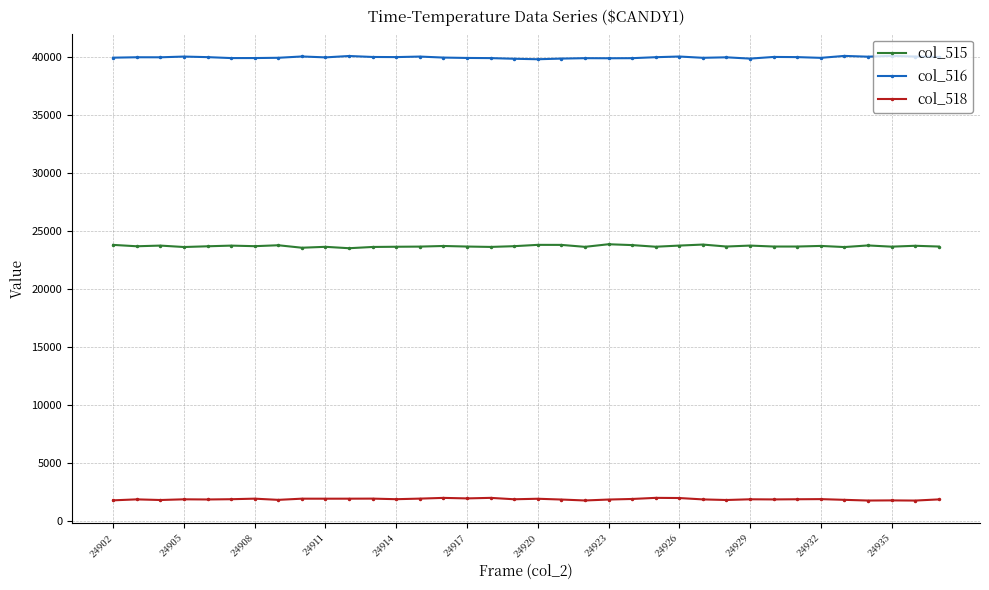

What is the sum of all col_515 values?

853177